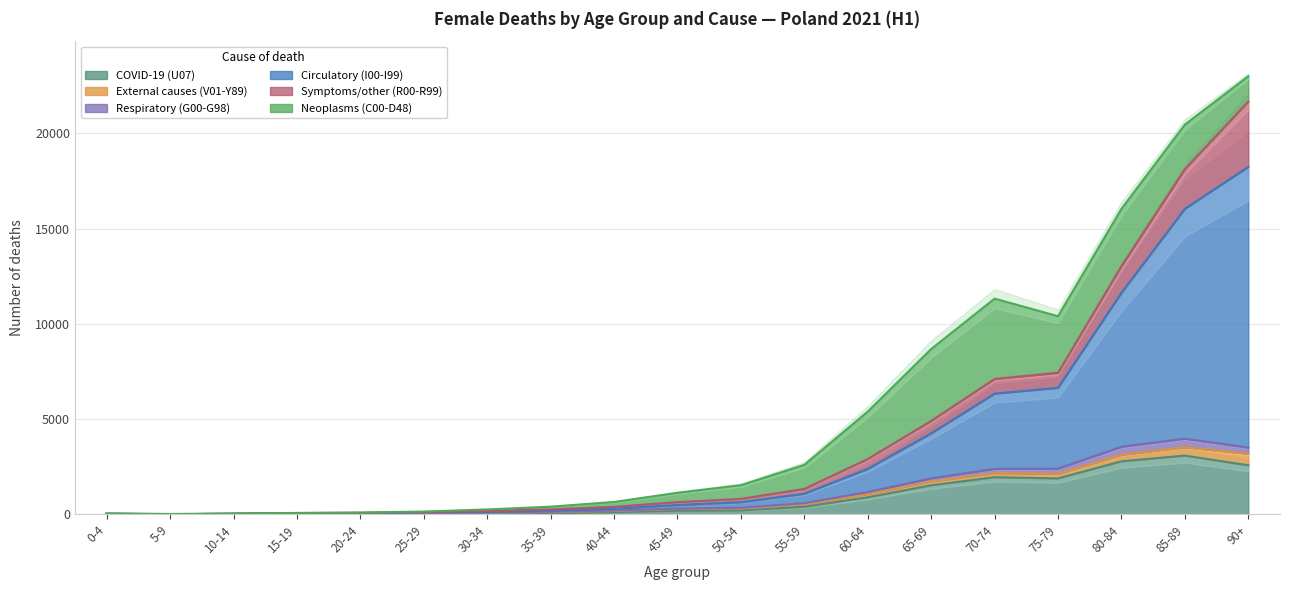

True or false: External causes (V01-Y89) has more than 0 interior local peaks.

False